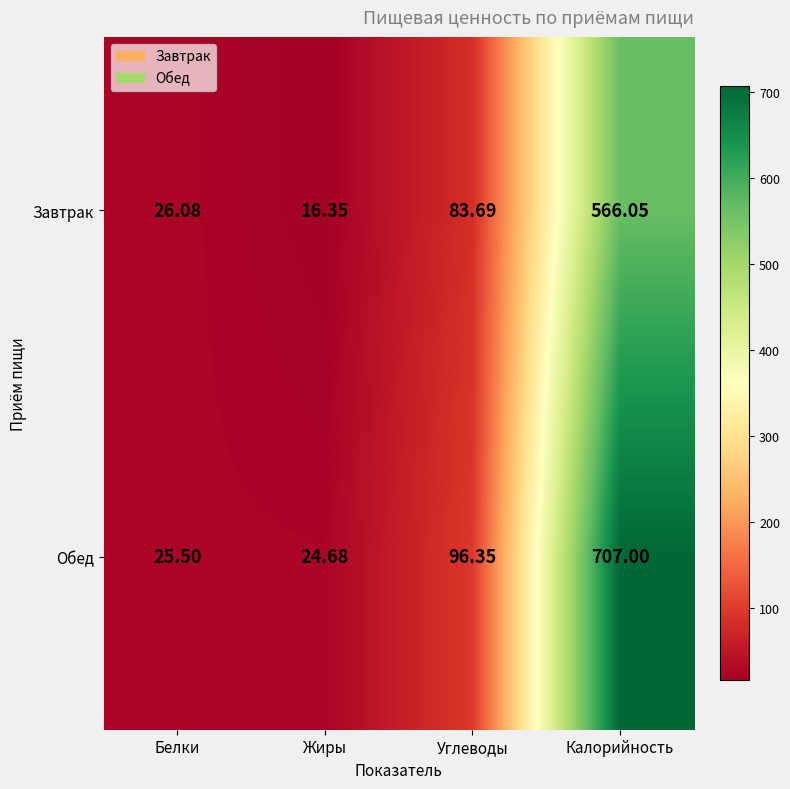

Rank the series at Калорийность from highest to lowest value.

Обед, Завтрак